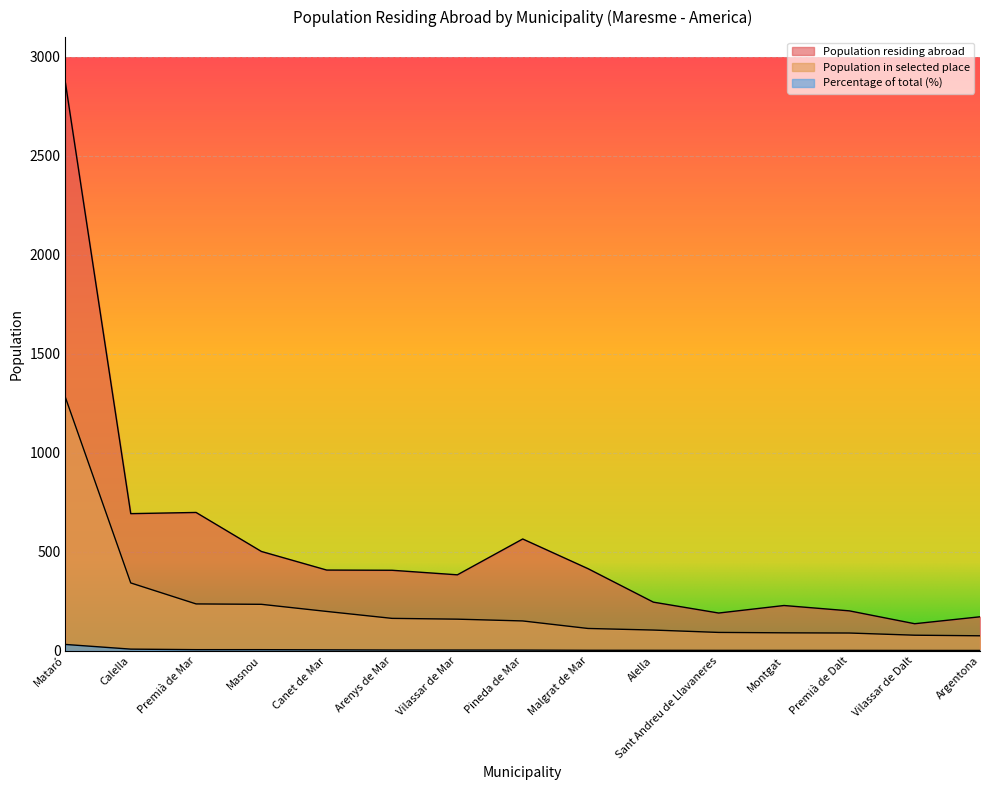

Reading right to left, extract all data points from this chart.

Population residing abroad: Argentona=172.0	Vilassar de Dalt=137.0	Premià de Dalt=202.0	Montgat=229.0	Sant Andreu de Llavaneres=191.0	Alella=246.0	Malgrat de Mar=415.0	Pineda de Mar=565.0	Vilassar de Mar=384.0	Arenys de Mar=407.0	Canet de Mar=408.0	Masnou=502.0	Premià de Mar=699.0	Calella=693.0	Mataró=2869.0
Population in selected place: Argentona=76.0	Vilassar de Dalt=79.0	Premià de Dalt=90.0	Montgat=91.0	Sant Andreu de Llavaneres=93.0	Alella=105.0	Malgrat de Mar=113.0	Pineda de Mar=151.0	Vilassar de Mar=160.0	Arenys de Mar=164.0	Canet de Mar=199.0	Masnou=235.0	Premià de Mar=237.0	Calella=343.0	Mataró=1280.0
Percentage of total (%): Argentona=1.9	Vilassar de Dalt=2.0	Premià de Dalt=2.3	Montgat=2.3	Sant Andreu de Llavaneres=2.4	Alella=2.6	Malgrat de Mar=2.9	Pineda de Mar=3.8	Vilassar de Mar=4.0	Arenys de Mar=4.1	Canet de Mar=5.0	Masnou=5.9	Premià de Mar=6.0	Calella=8.7	Mataró=32.3